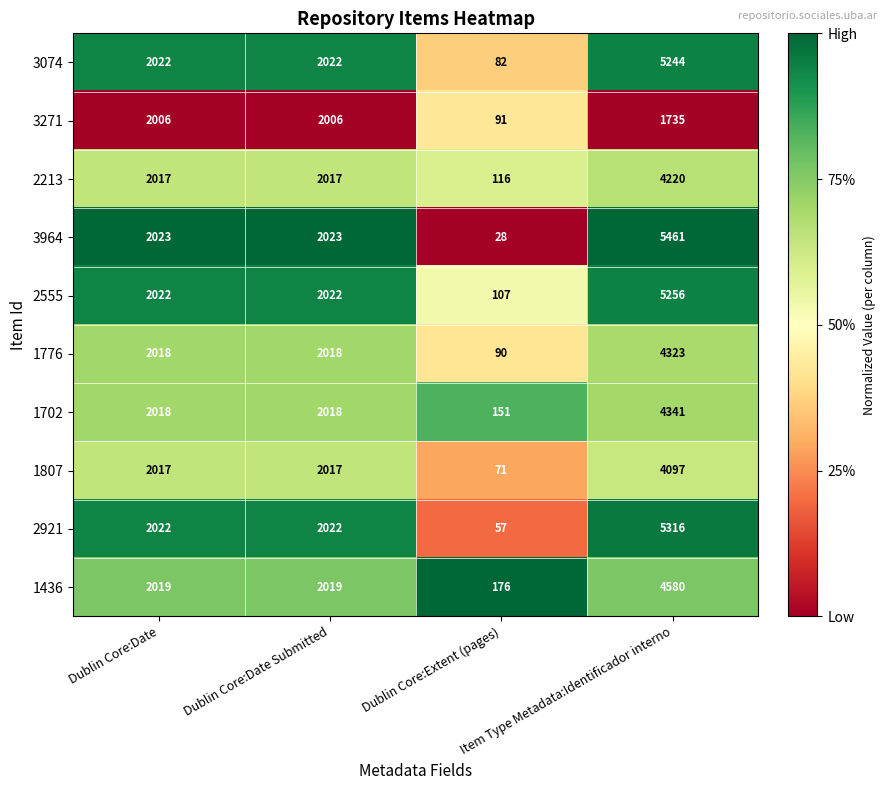

What is the difference between the maximum and second lowest values in the 3074 series?

3222